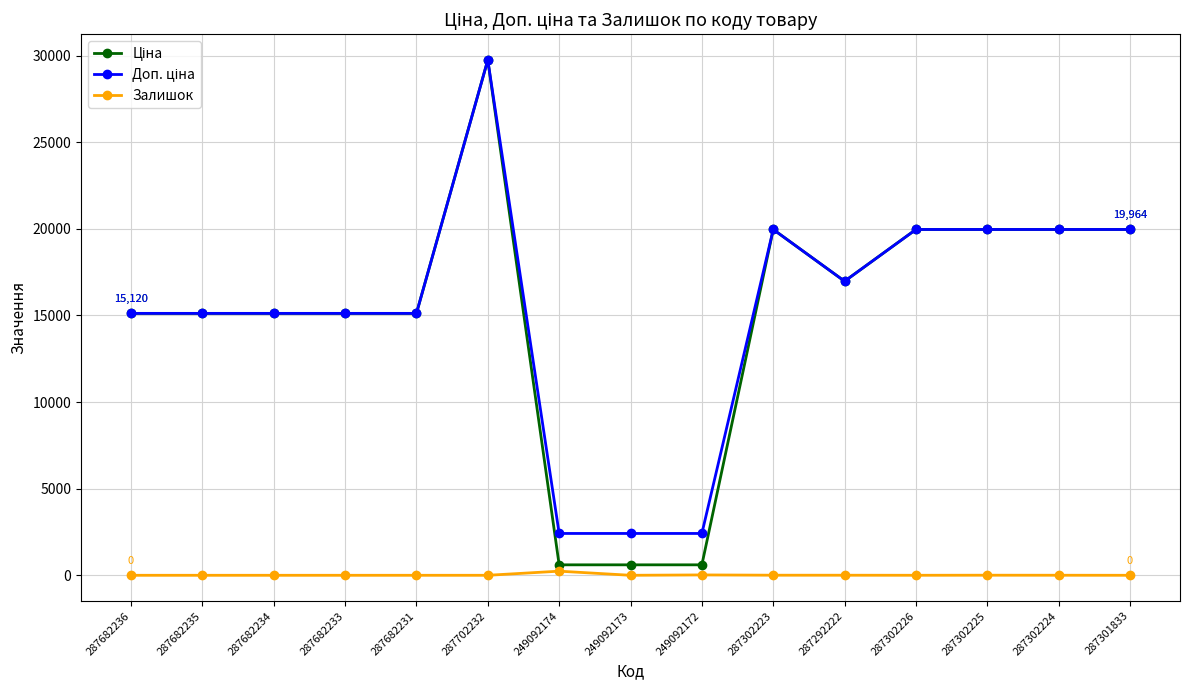

The Залишок series shows 0.0 at 287682231. True or false?

True